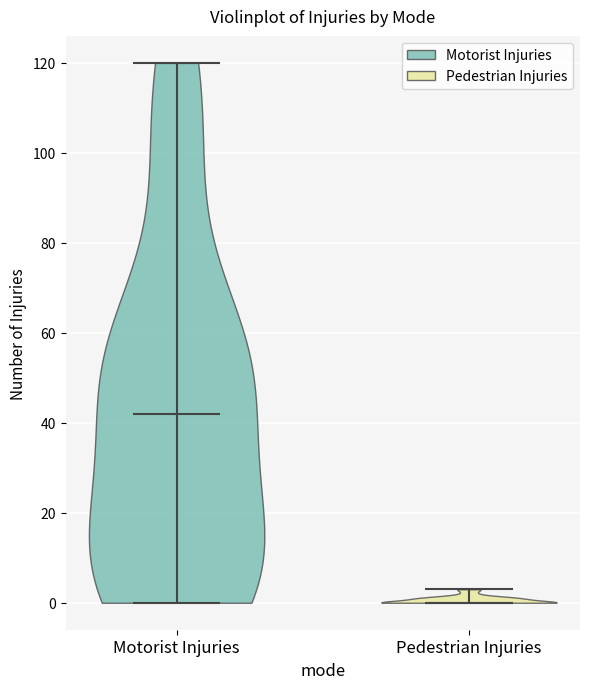

Which violin has the highest median line?

Motorist Injuries